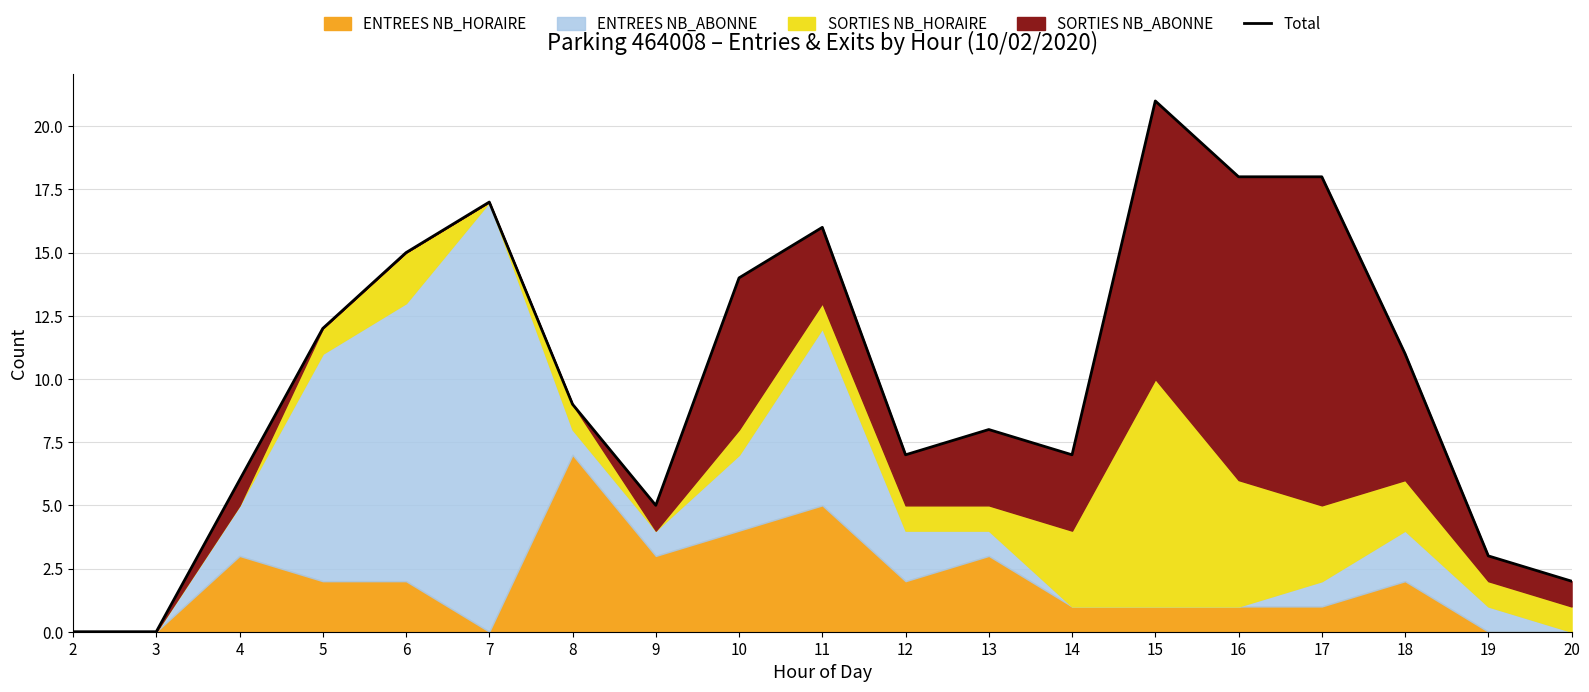

How many positive values are there?

17